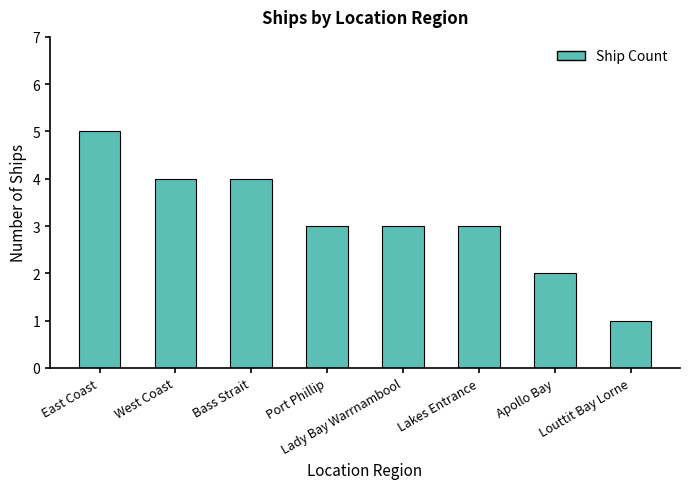

Count the values in the range 3 to 4.

5